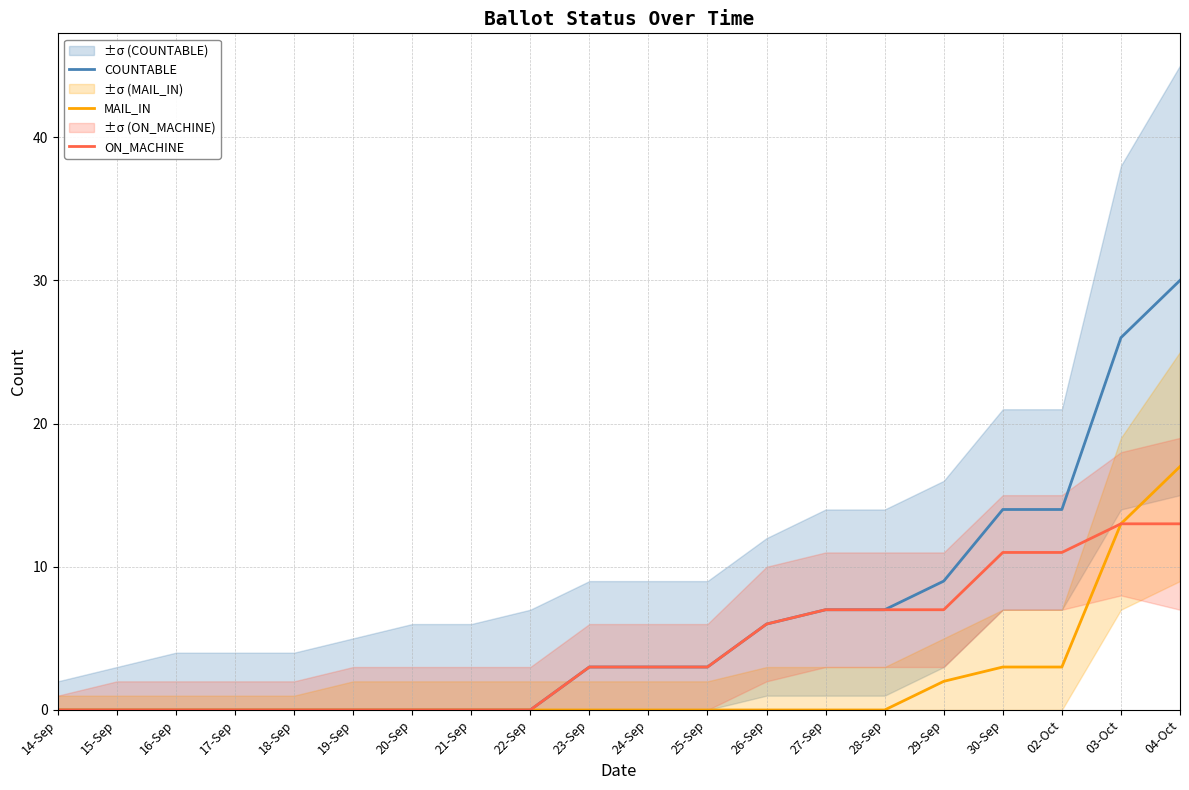

What is the difference between the highest and lowest values at 24-Sep?

3